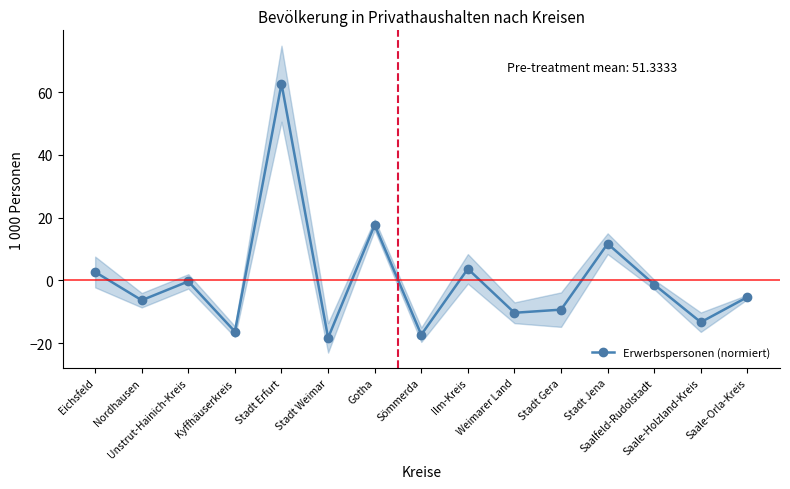

Does the chart have visible grid lines?

No